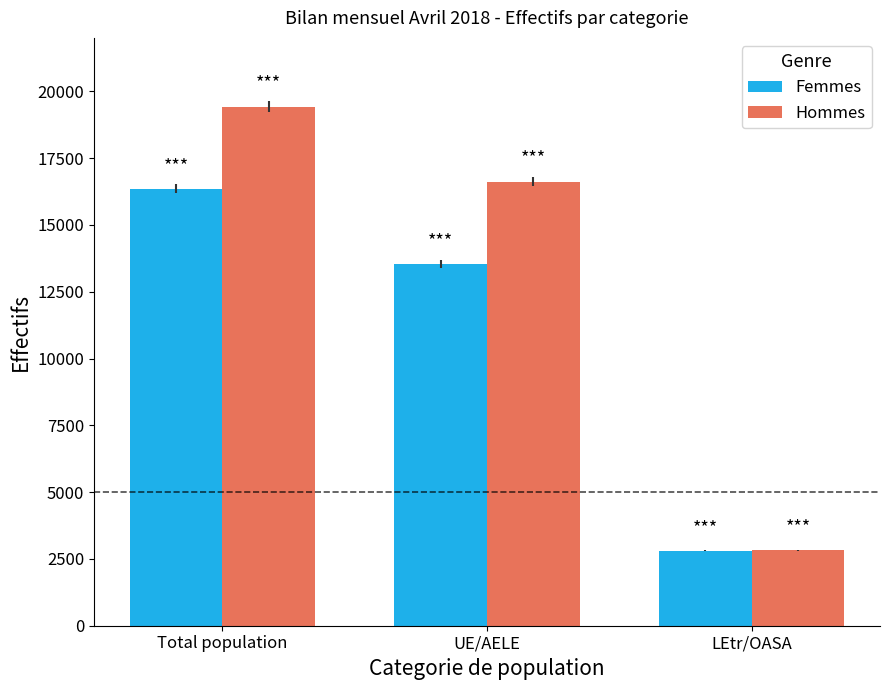

How many bars are there in total?

6